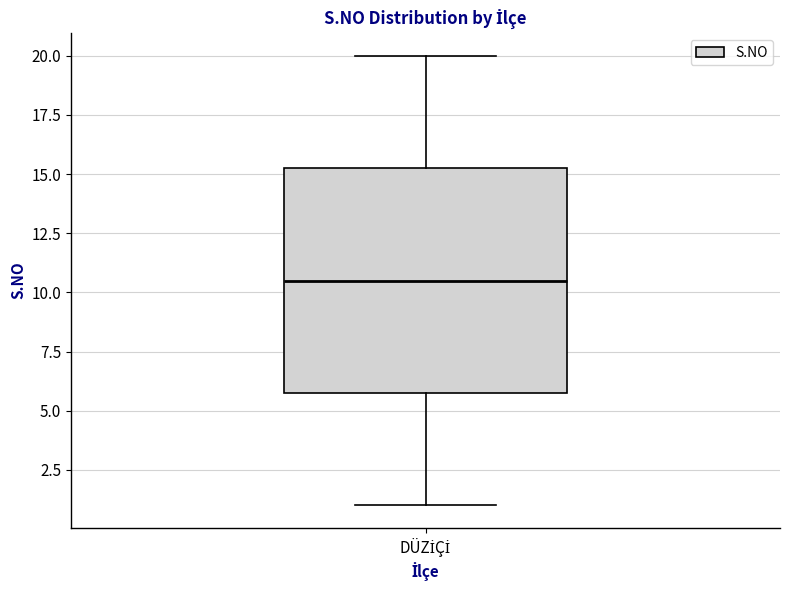

Transcribe this box plot: give where the median line is, the range the box spans, and where the two whiskers end, as read against the y-axis. The values are not printed on the chart, so give them approximately, as read against the axis.

median 10.5, box 6.0 to 15.5, whiskers 1.0 to 20.0